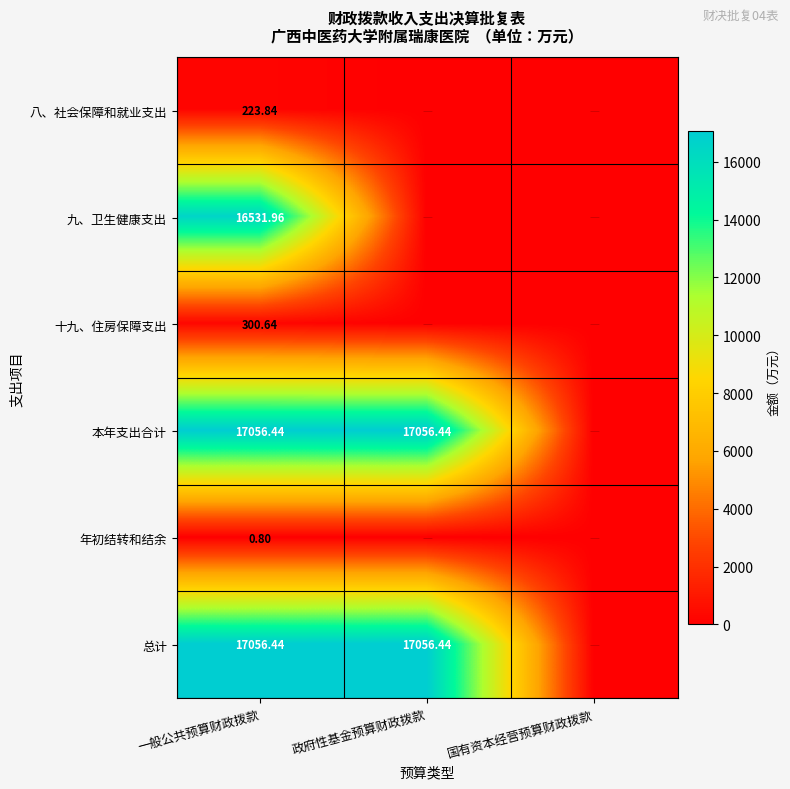

Which series changed the most between 一般公共预算财政拨款 and 政府性基金预算财政拨款?

九、卫生健康支出